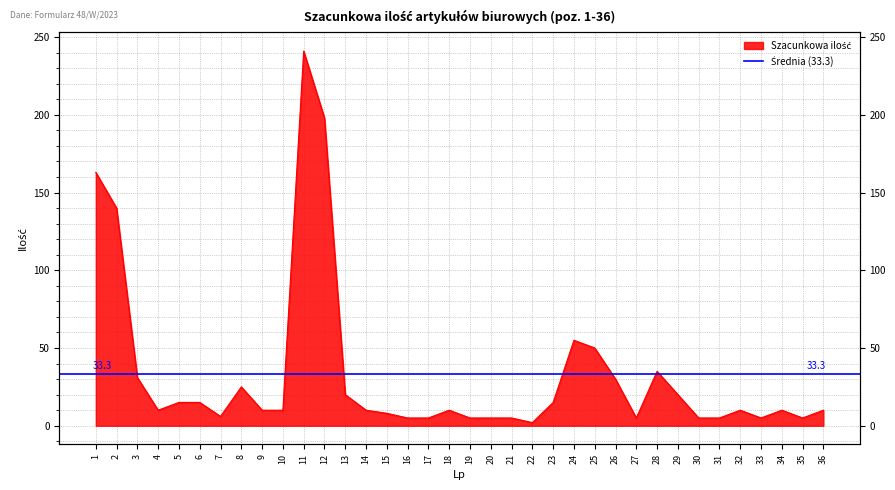

What is the sum of the values at 25 and 34?

60